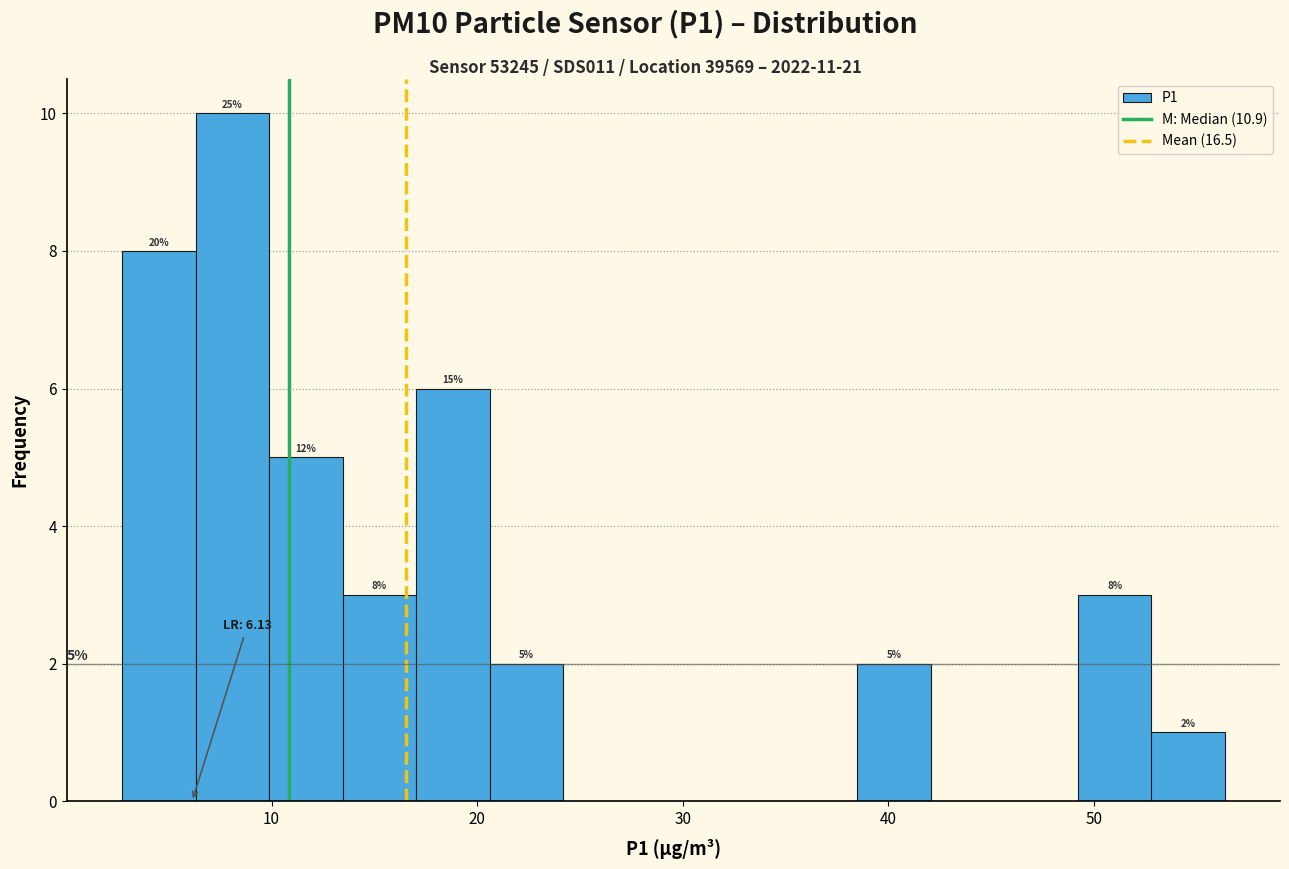

Around what value on the x-axis is the tallest bar? Give the approximate position of its centre, as read against the axis.

8